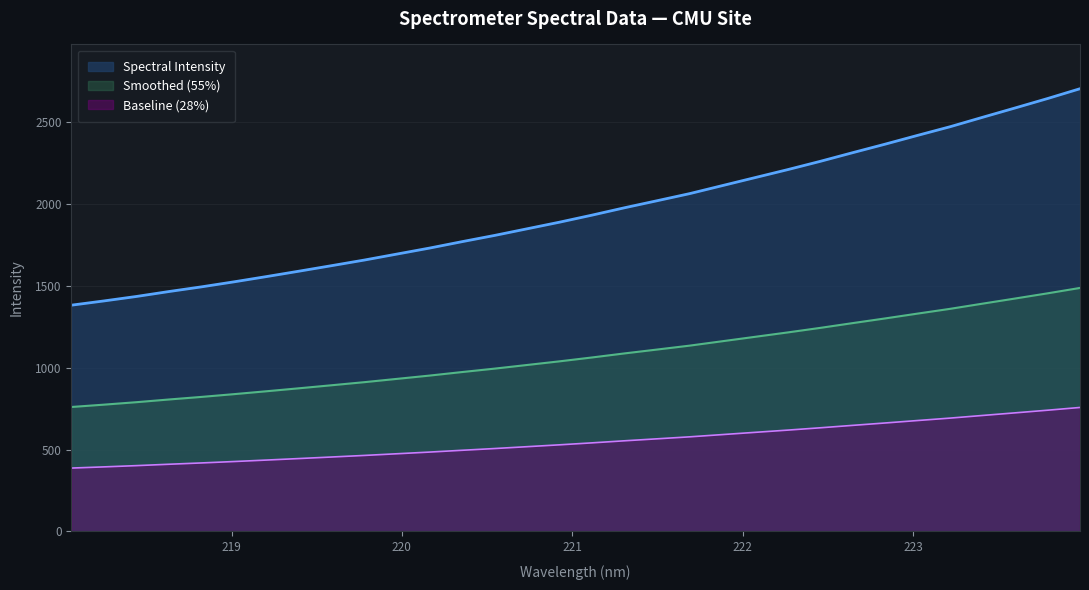

What is the average value?

1958.0